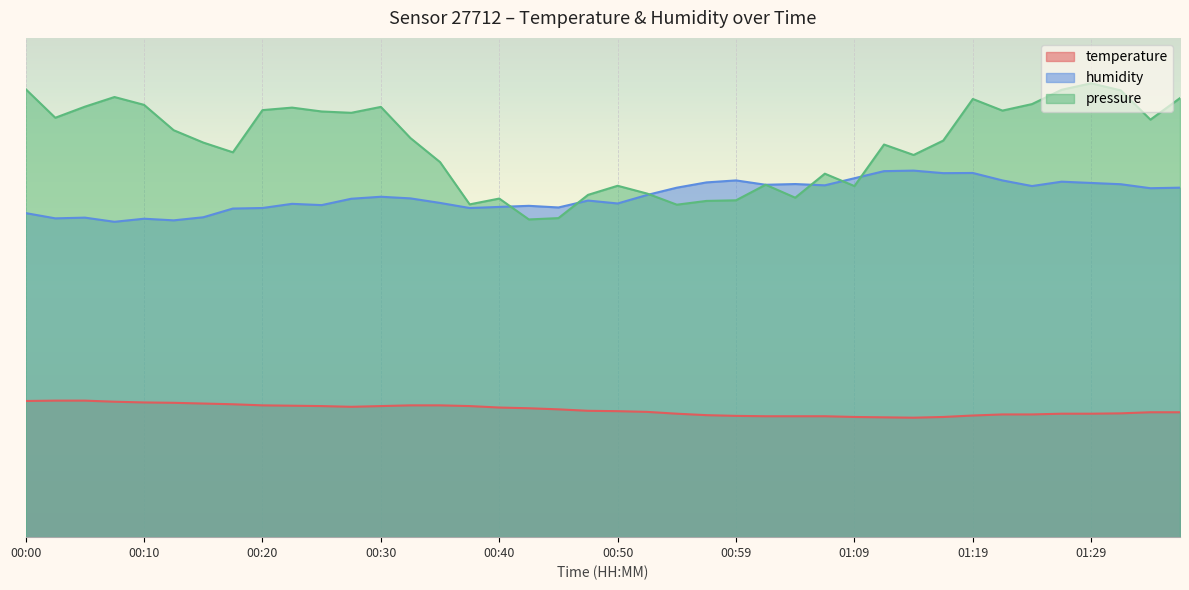

List the series in order of their overall mean, lowest first.

temperature, humidity, pressure